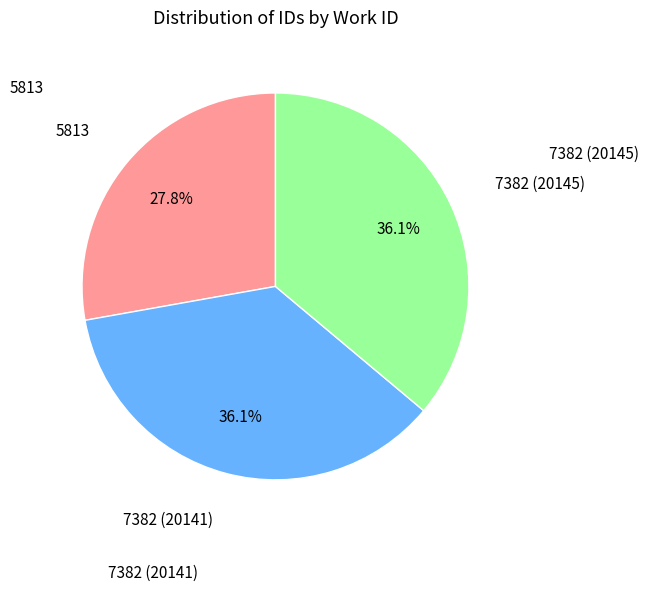

Is there any slice that represents more than half of the pie?

No